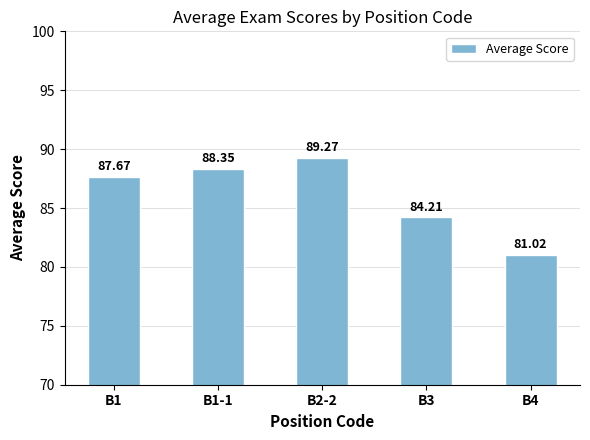

Which category has the lowest value across all series?

B4